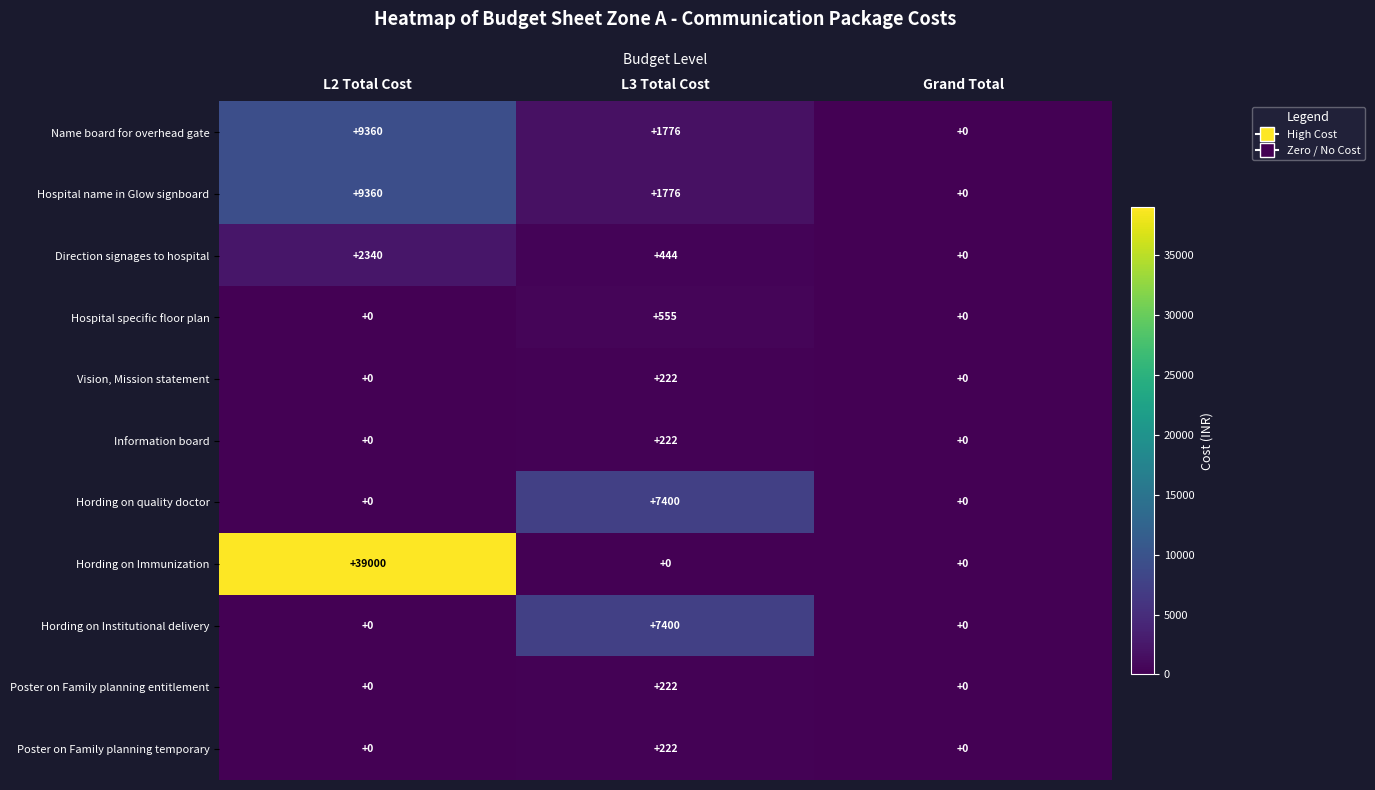

The value of Hording on quality doctor at Grand Total is 0. True or false?

True